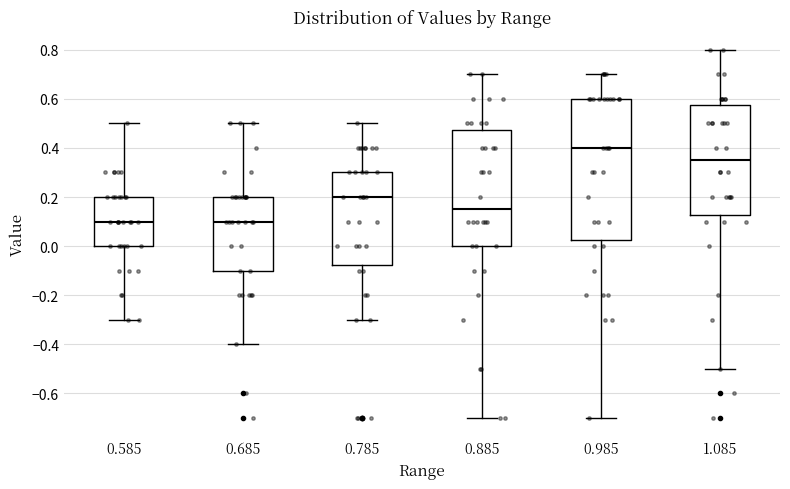

Reading left to right, read every box against the y-axis: the position of its median line, the range the box covers, and the ends of its whiskers. The values are not printed on the chart, so give them approximately, as read against the axis.

0.585: median 0.10, box 0.00 to 0.20, whiskers -0.30 to 0.50
0.685: median 0.10, box -0.10 to 0.20, whiskers -0.40 to 0.50
0.785: median 0.20, box -0.08 to 0.30, whiskers -0.30 to 0.50
0.885: median 0.16, box 0.00 to 0.48, whiskers -0.70 to 0.70
0.985: median 0.40, box 0.02 to 0.60, whiskers -0.70 to 0.70
1.085: median 0.36, box 0.12 to 0.58, whiskers -0.50 to 0.80